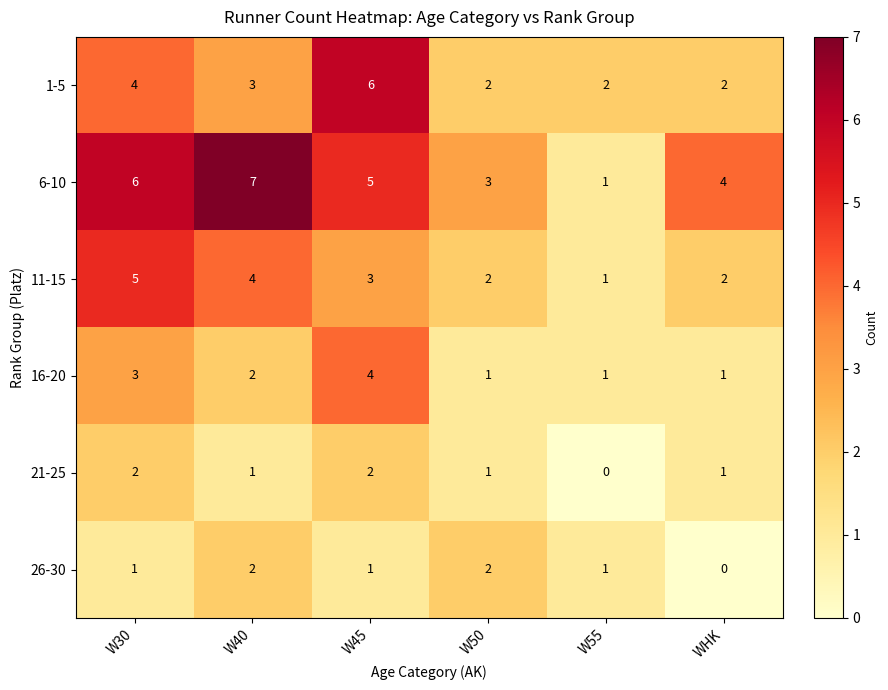

At which label is 1-5 closest to 4?

W30